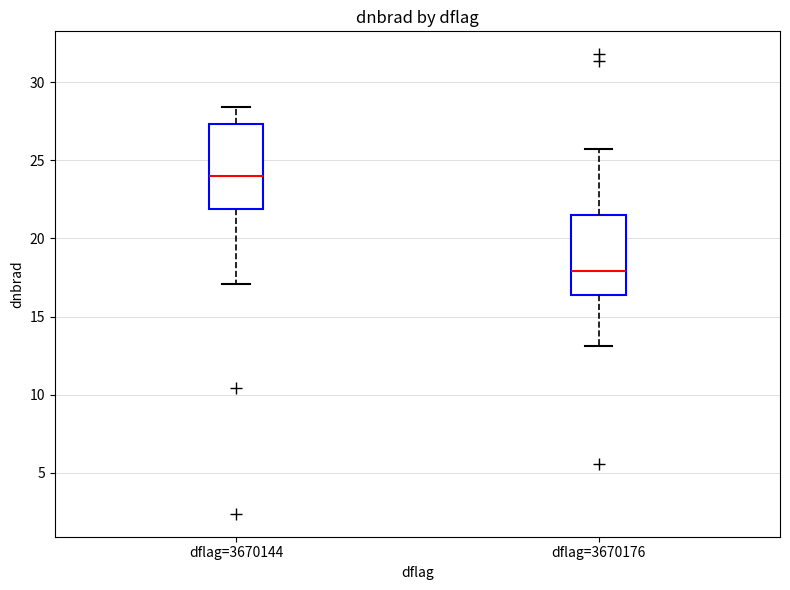

Where is the lower edge of the box for dflag=3670176 on the y-axis? The values are not printed on the chart, so give them approximately, as read against the axis.

16.5